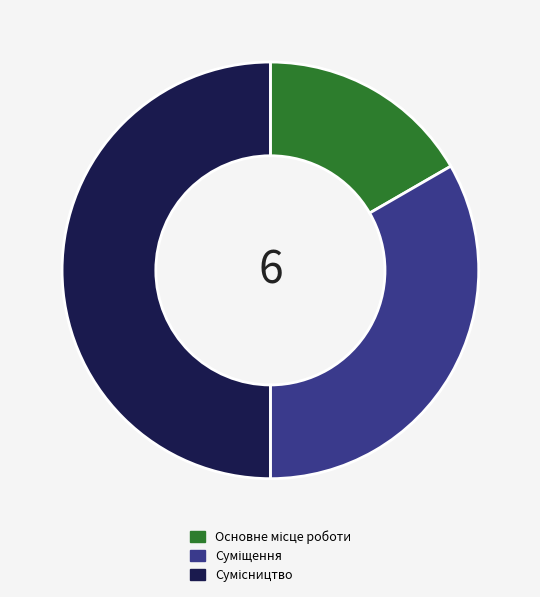

The Основне місце роботи slice represents 8% of the pie. True or false?

False